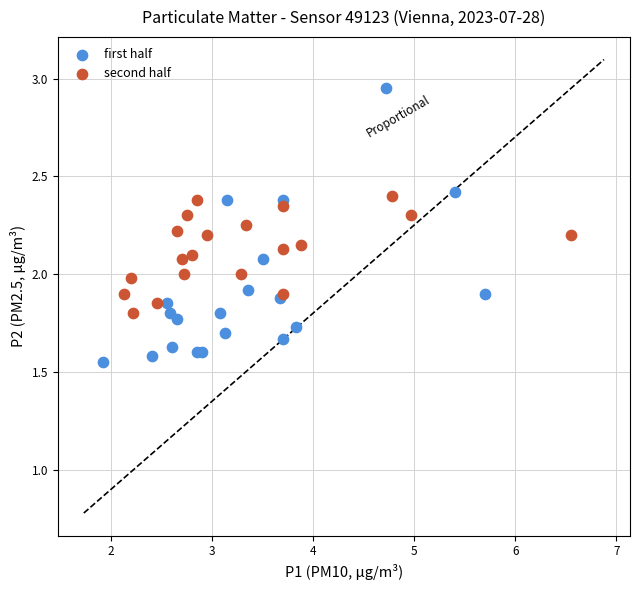

What are all the series names shown in the legend?

first half, second half